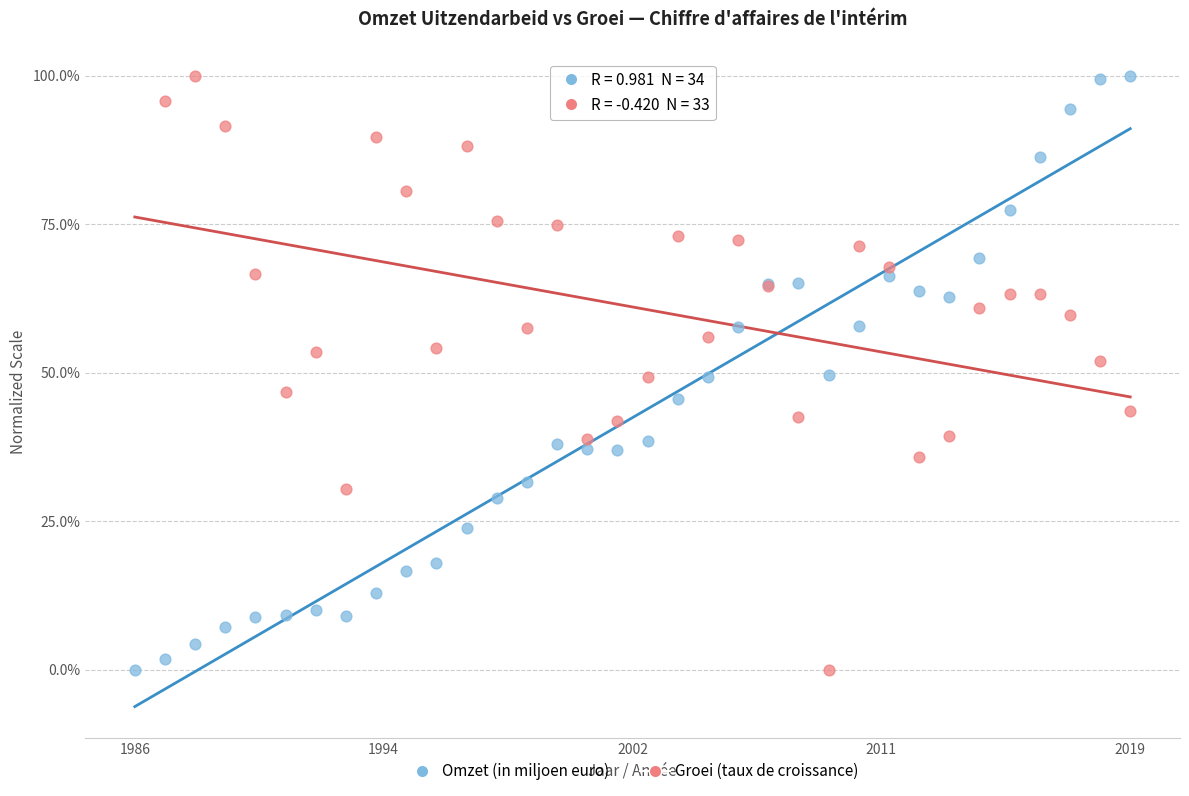

What are all the series names shown in the legend?

Omzet (in miljoen euro), Groei (taux de croissance)